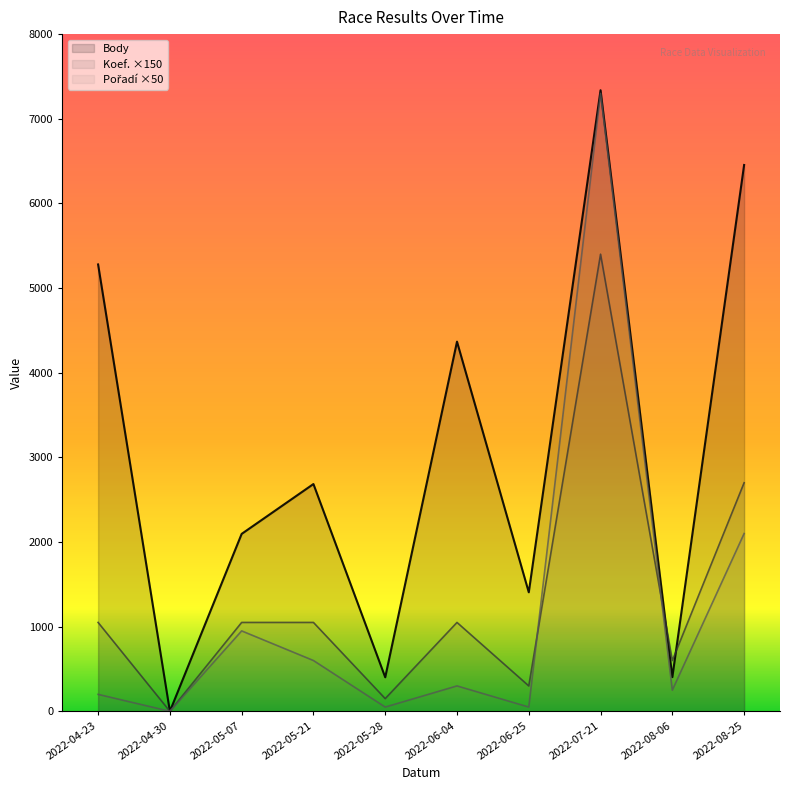

The Pořadí series shows 7300 at 2022-07-21. True or false?

True